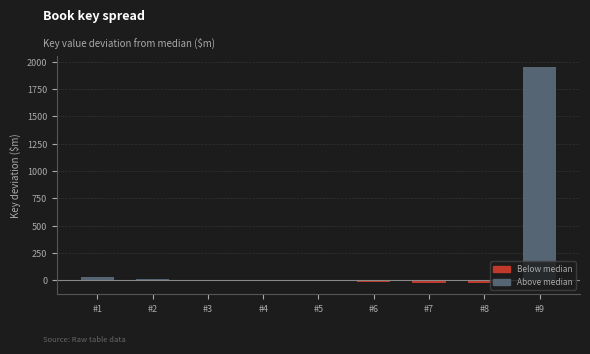

The chart shows a value of 30.3 at #1. True or false?

True